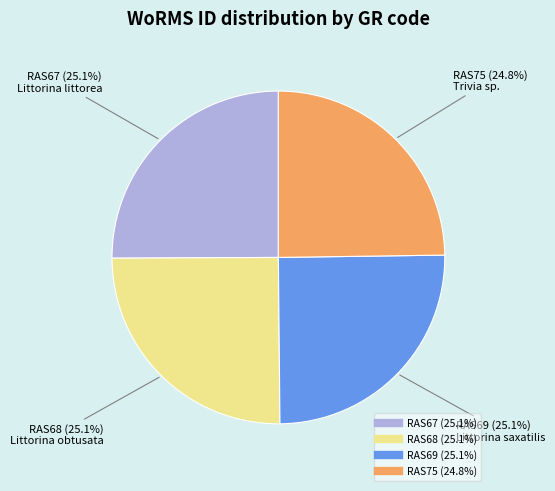

To the nearest percent, what percentage of the pie is RAS75?

25%